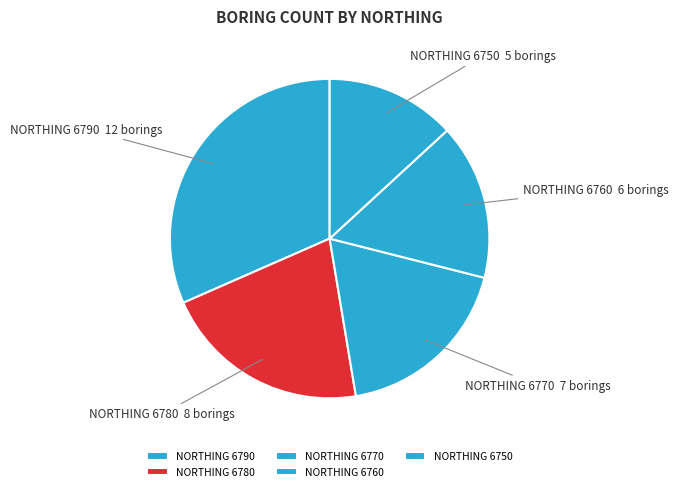

How many segments does this pie chart have?

5